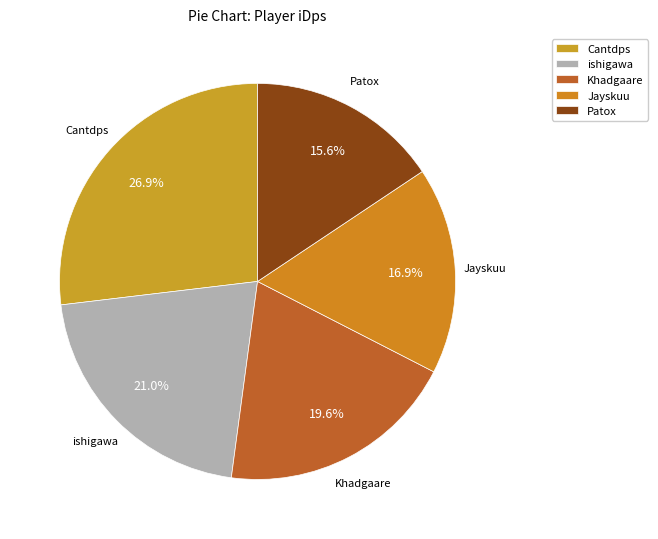

True or false: Patox accounts for 26% of the total.

False